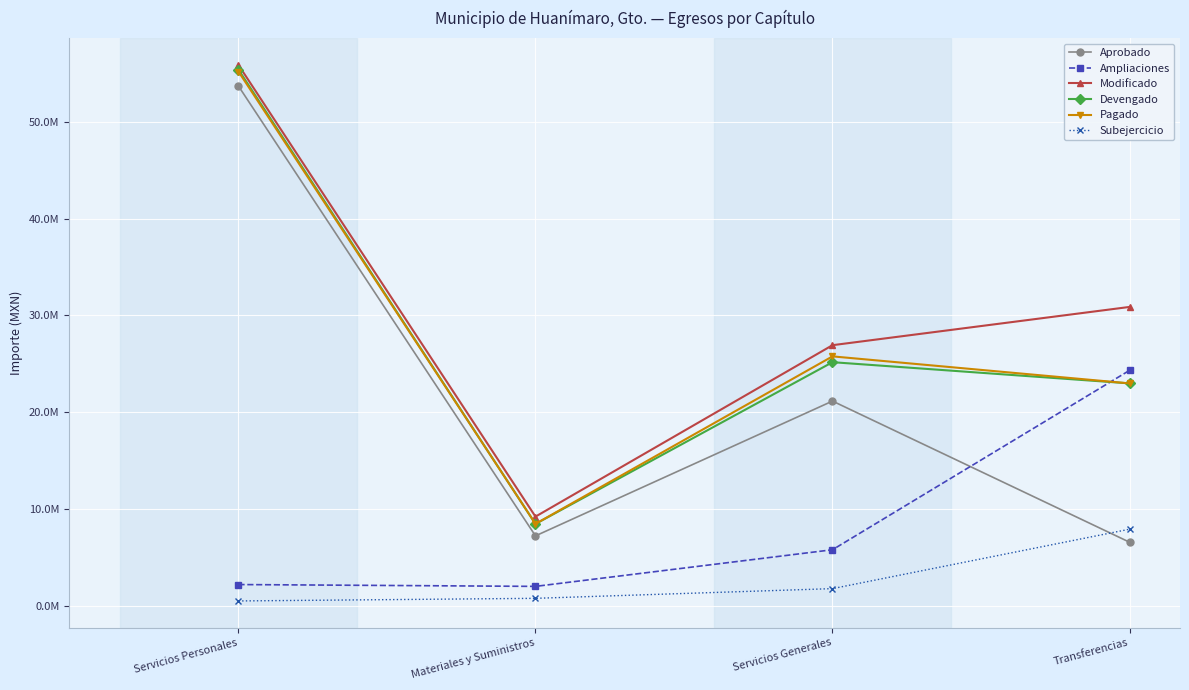

Does the chart have visible grid lines?

Yes